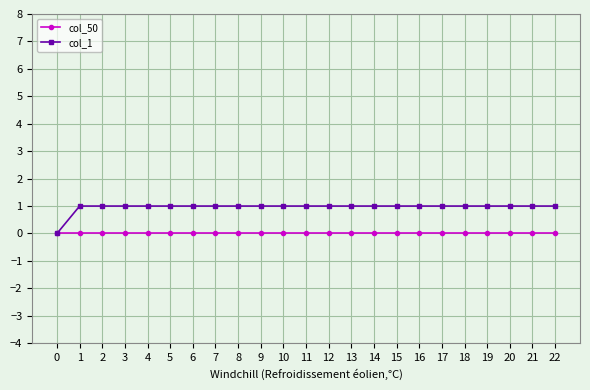

True or false: col_1 has a value of 1 at 9.

True